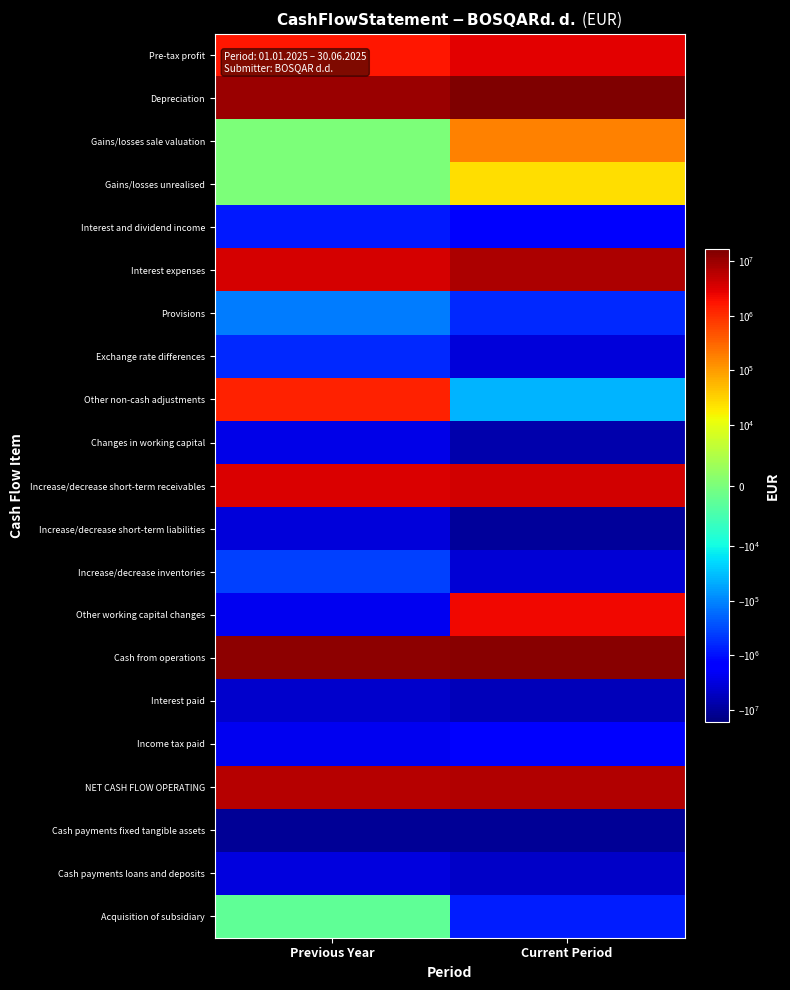

Reading left to right, what are all the values shown in this chart?

Pre-tax profit: Previous Year=1705638	Current Period=2991595
Depreciation: Previous Year=10392736	Current Period=16788872
Gains/losses sale valuation: Previous Year=0	Current Period=171149
Gains/losses unrealised: Previous Year=0	Current Period=25000
Interest and dividend income: Previous Year=-848902	Current Period=-1755587
Interest expenses: Previous Year=3773579	Current Period=7320252
Provisions: Previous Year=-119253	Current Period=-623037
Exchange rate differences: Previous Year=-623103	Current Period=-3287261
Other non-cash adjustments: Previous Year=1344352	Current Period=-38486
Changes in working capital: Previous Year=-2704639	Current Period=-7272360
Increase/decrease short-term receivables: Previous Year=3468266	Current Period=3984269
Increase/decrease short-term liabilities: Previous Year=-3484797	Current Period=-9728739
Increase/decrease inventories: Previous Year=-381569	Current Period=-3758615
Other working capital changes: Previous Year=-2306539	Current Period=2230725
Cash from operations: Previous Year=12920408	Current Period=14320137
Interest paid: Previous Year=-4217722	Current Period=-5987338
Income tax paid: Previous Year=-2214444	Current Period=-1655761
NET CASH FLOW OPERATING: Previous Year=6488242	Current Period=6677038
Cash payments fixed tangible assets: Previous Year=-10549052	Current Period=-10968392
Cash payments loans and deposits: Previous Year=-3171399	Current Period=-4756178
Acquisition of subsidiary: Previous Year=-2662	Current Period=-780624